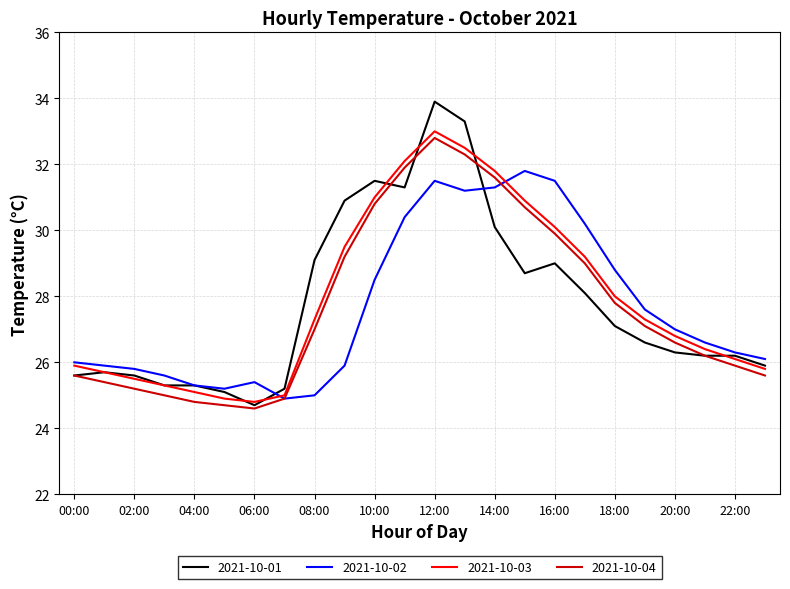

What is the minimum value for 2021-10-03?

24.8